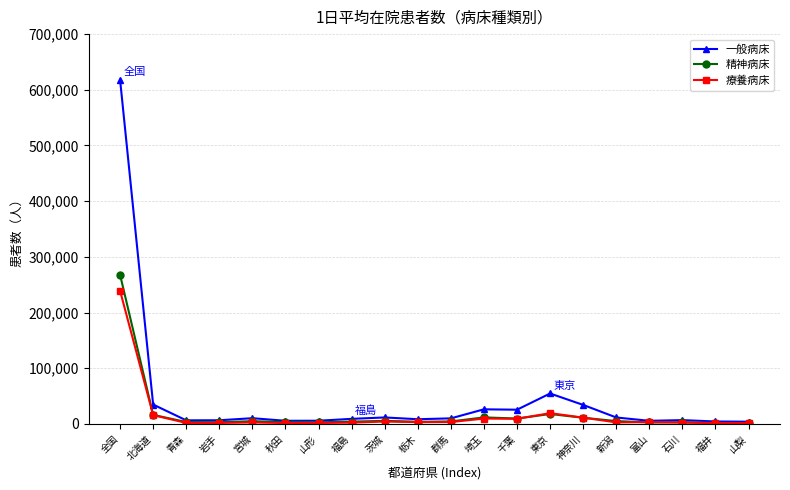

True or false: 一般病床 has more than 2 points higher than both neighbors.

True